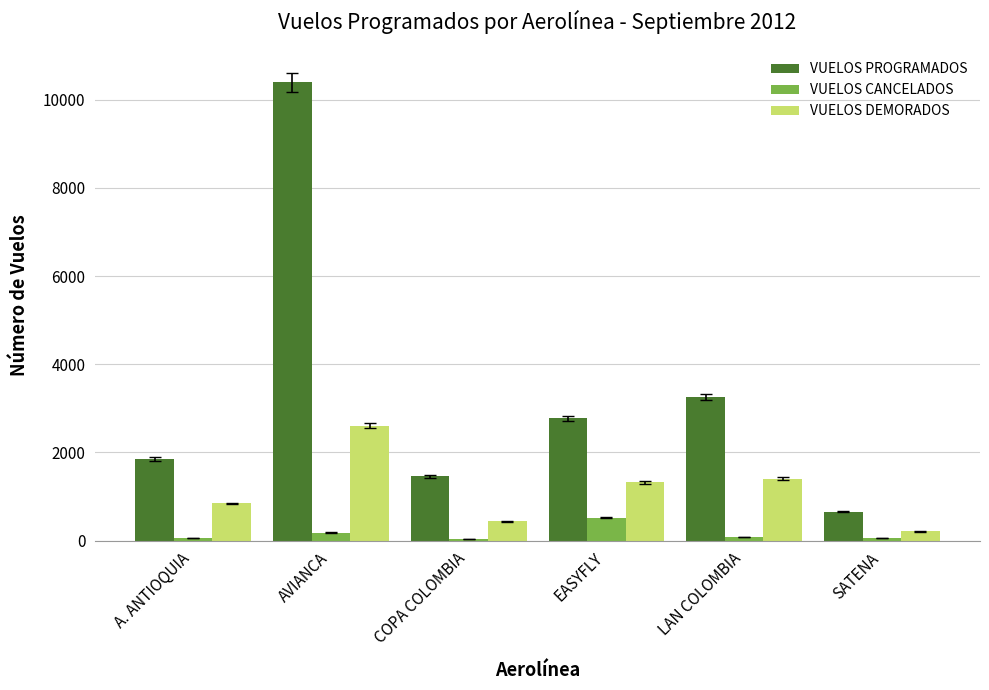

The VUELOS PROGRAMADOS series shows 3254 at LAN COLOMBIA. True or false?

True